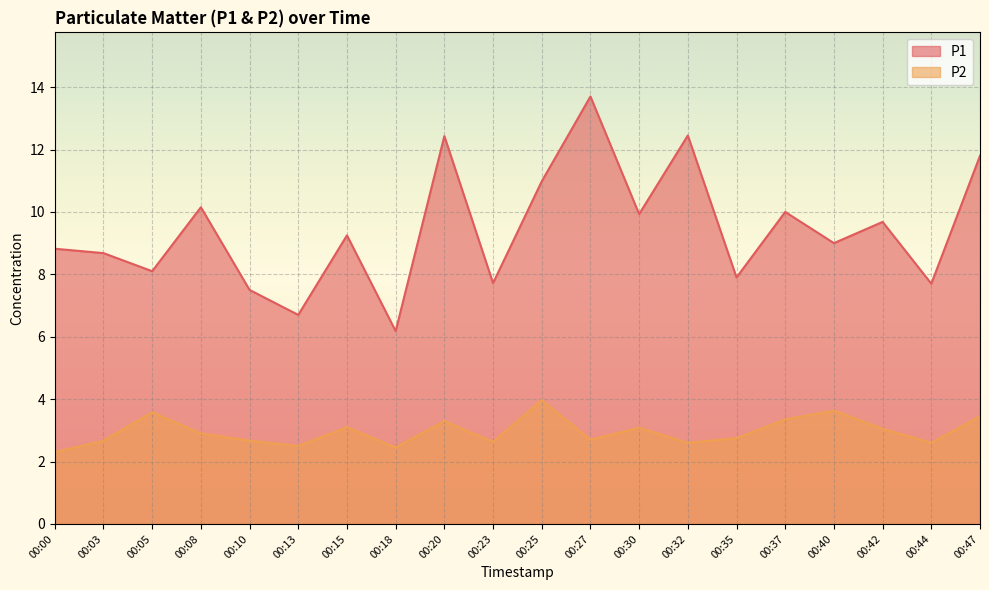

True or false: P1 and P2 intersect in this chart.

False